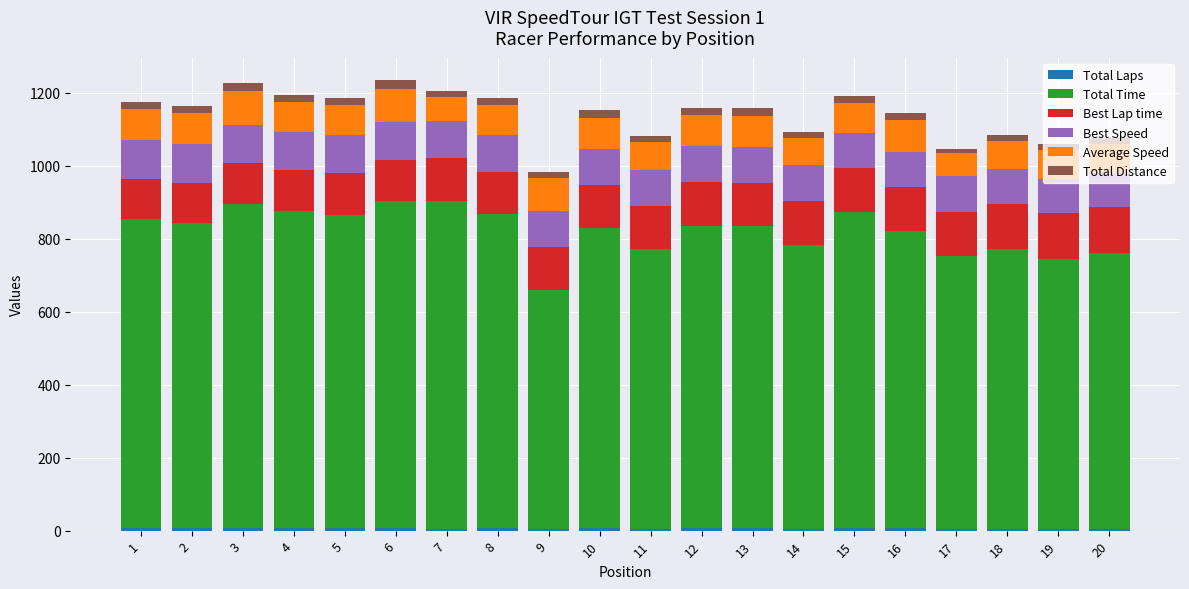

Count the number of categories in the chart.

20